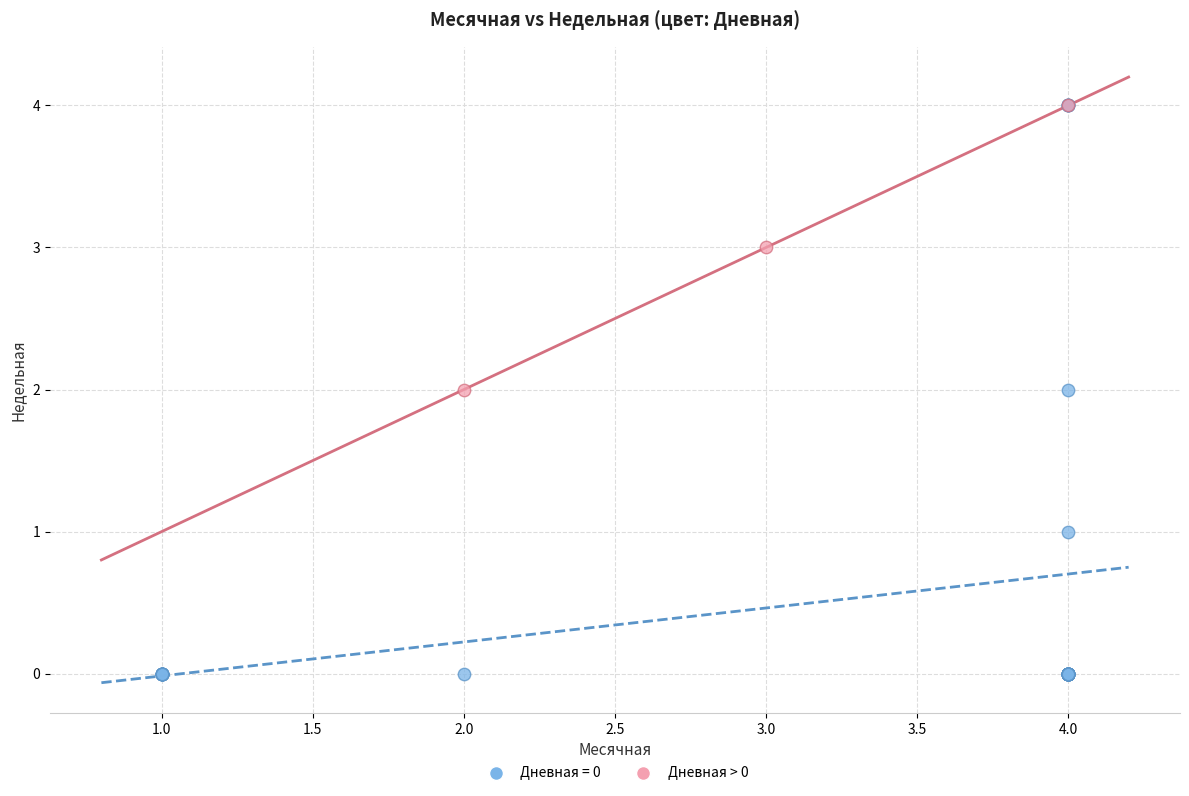

Which series has the widest spread of Y values?

Дневная = 0